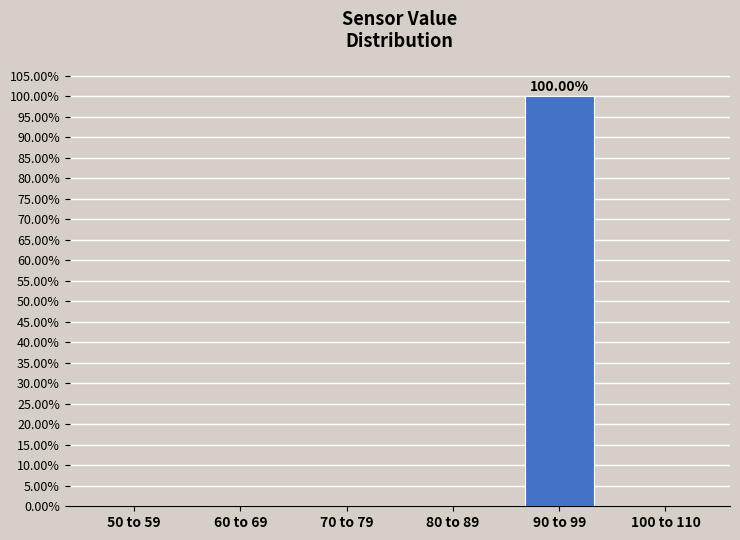

What is the sum of all values?

100